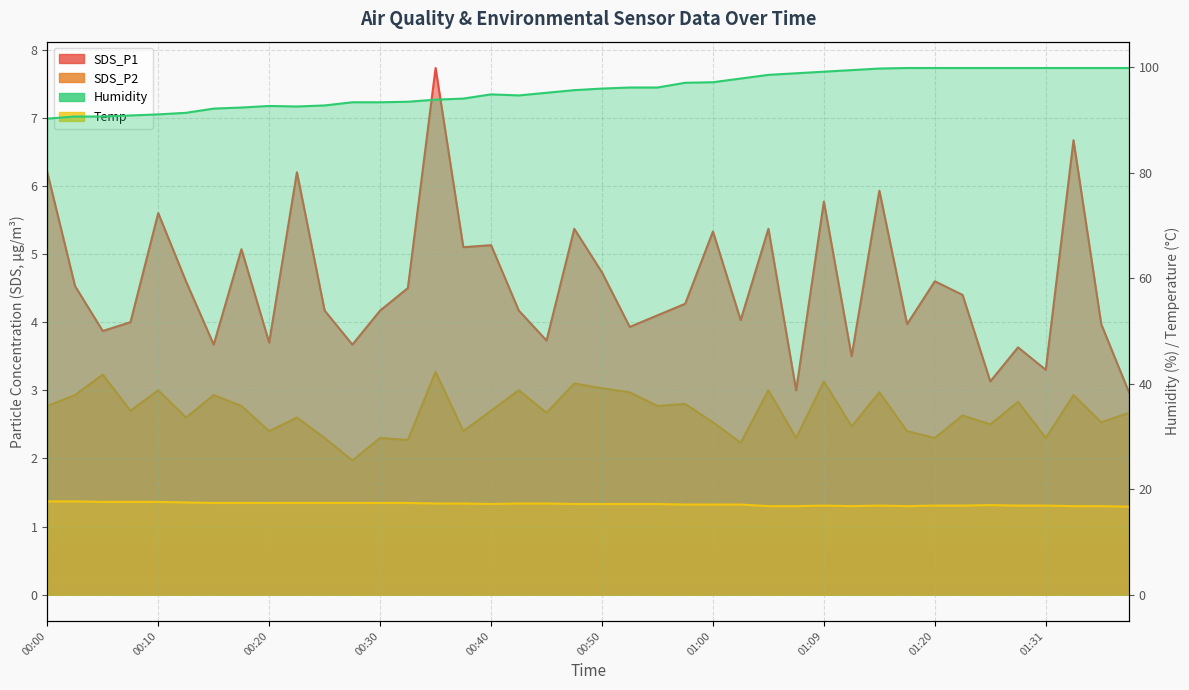

Where is the first local minimum for SDS_P1?

00:05